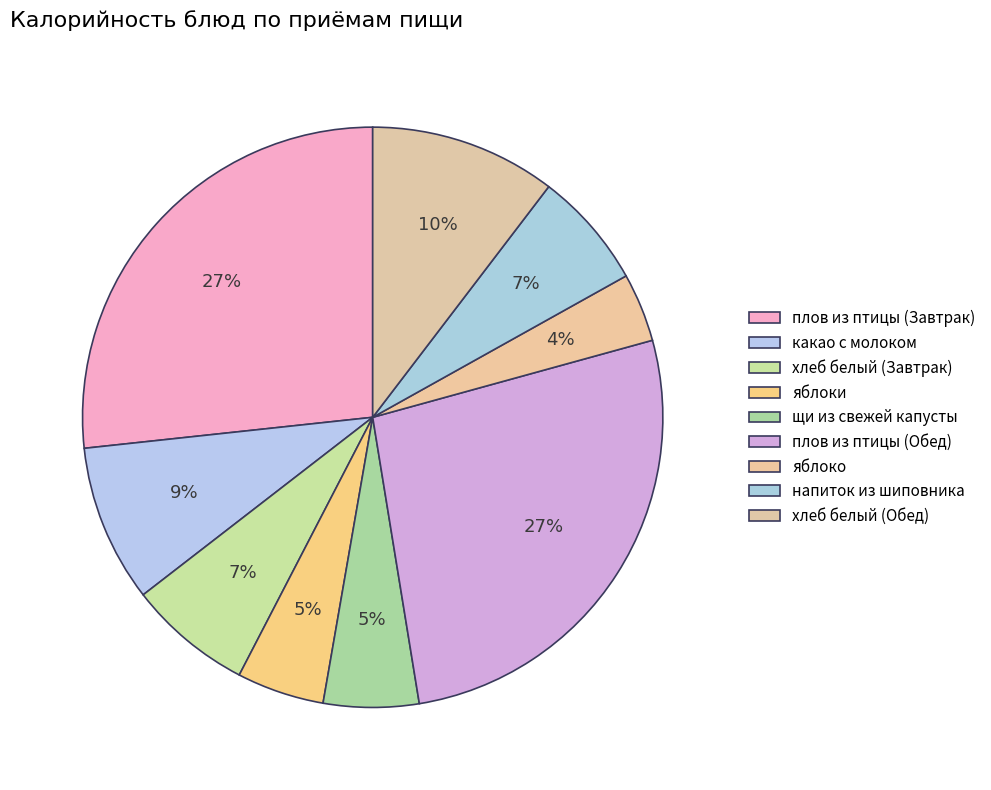

How many slices are in this pie chart?

9